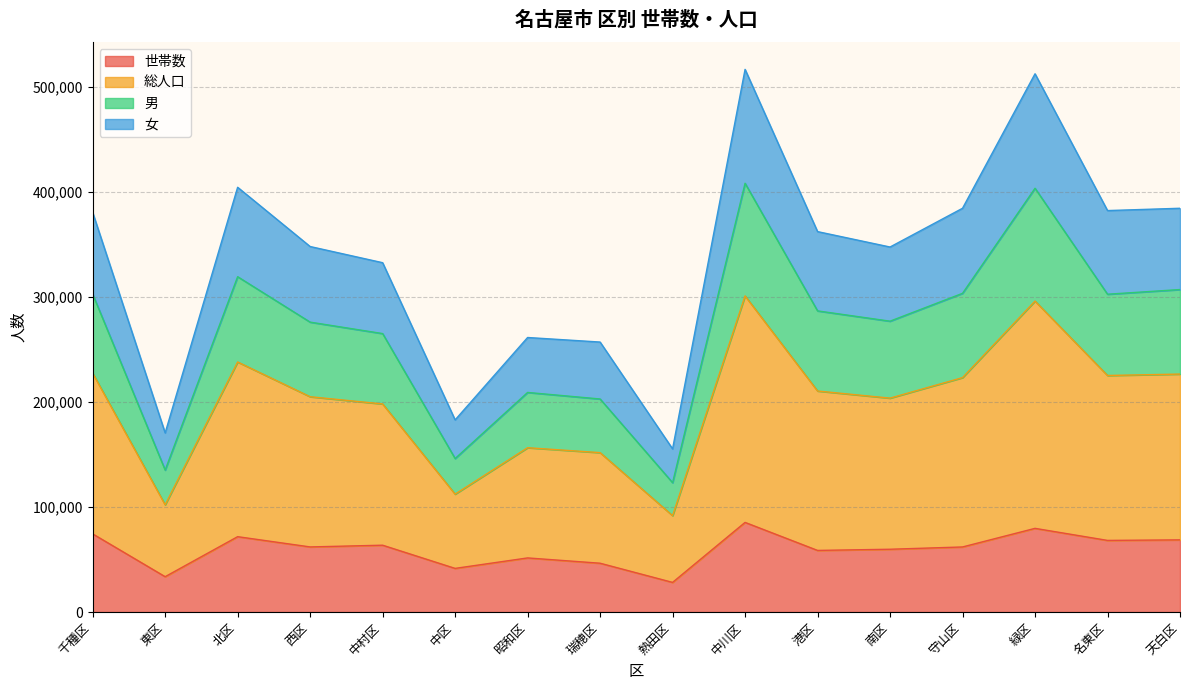

Rank the series by their maximum value, from highest to lowest.

総人口, 男, 女, 世帯数